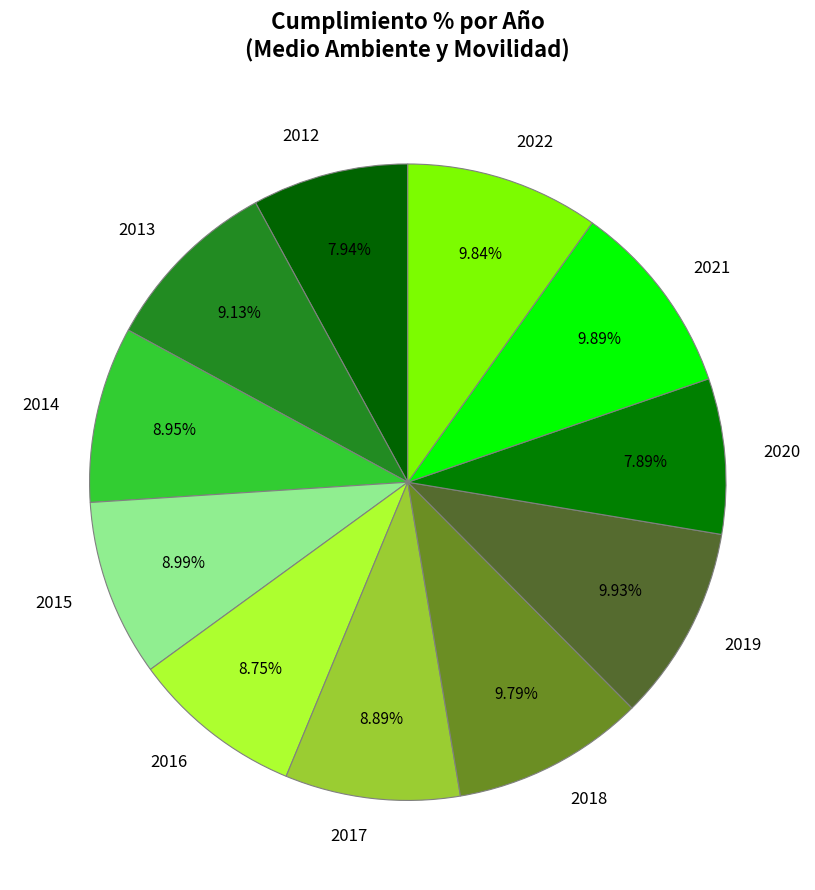

Does 2018 account for over 50% of the chart?

No